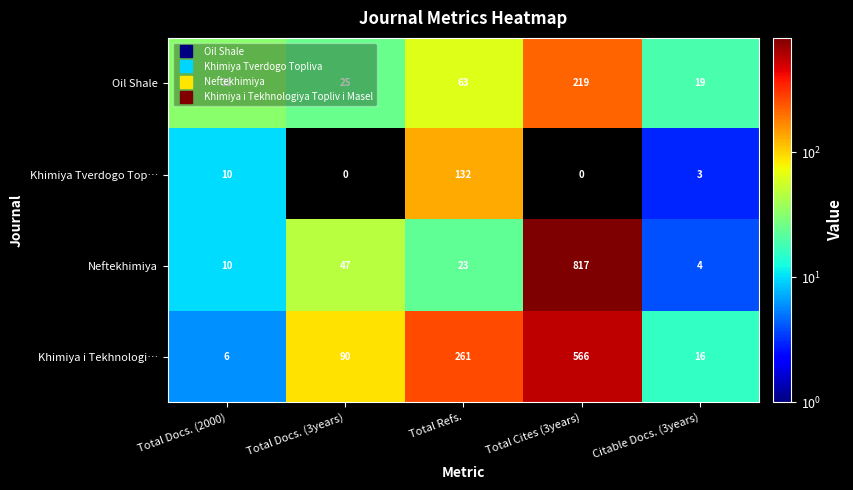

At Citable Docs. (3years), list the series in order from smallest to largest.

Khimiya Tverdogo Top…, Neftekhimiya, Khimiya i Tekhnologi…, Oil Shale